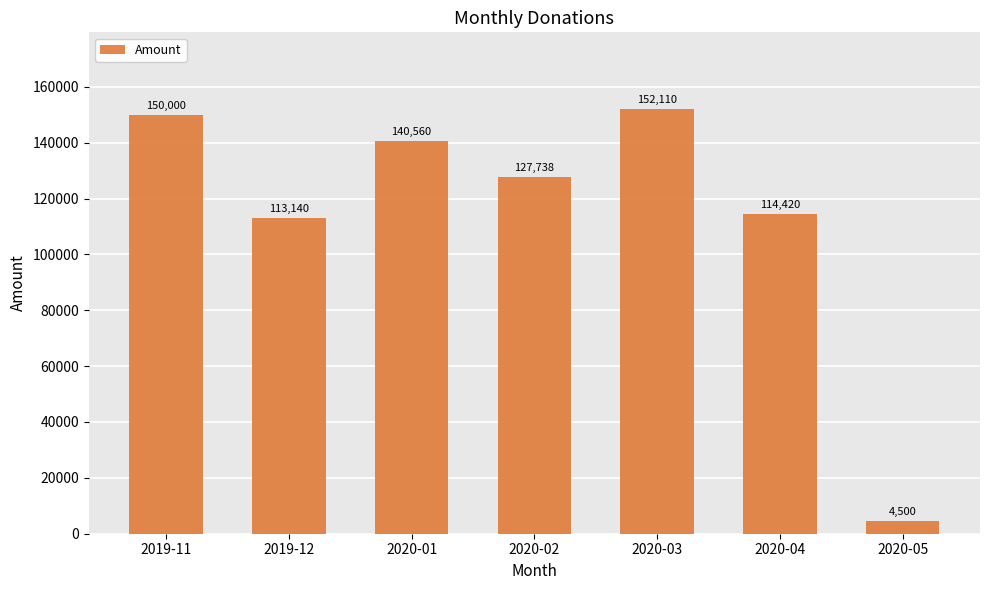

True or false: the data shows 34622 at 2019-12.

False